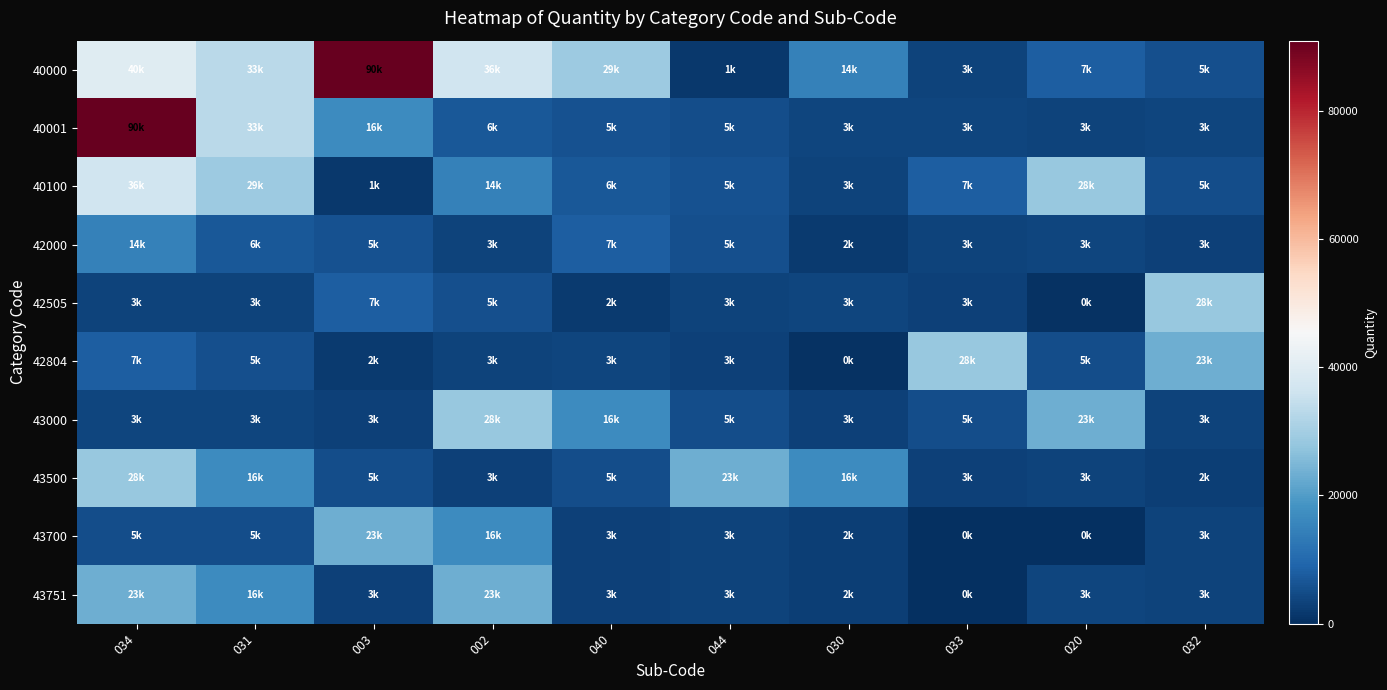

Count the number of categories in the chart.

10